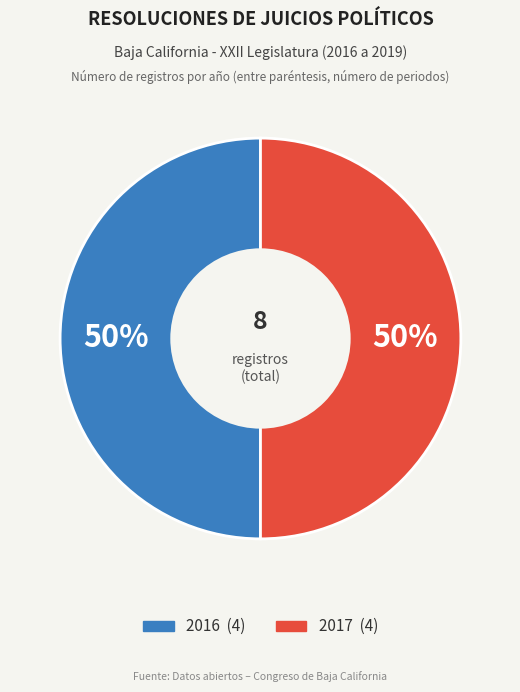

How many segments does this pie chart have?

2